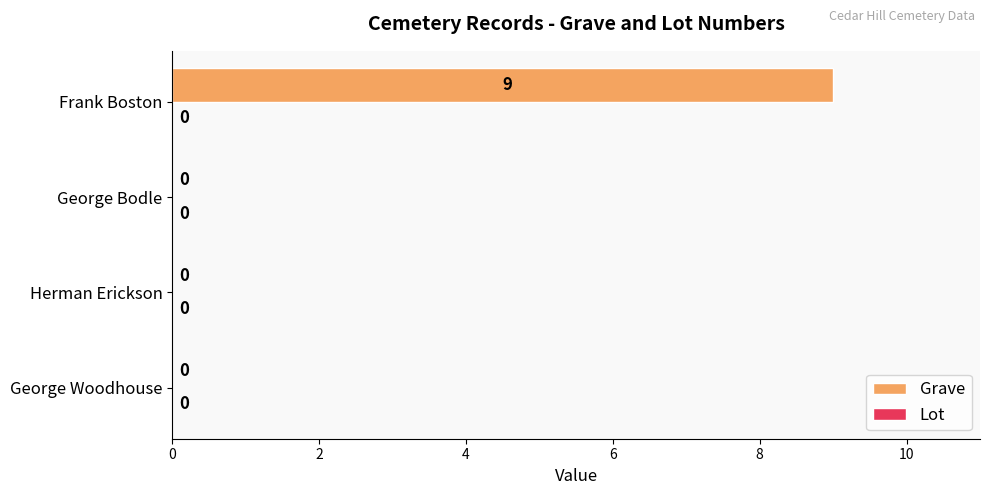

How many values are between 0 and 9?

4